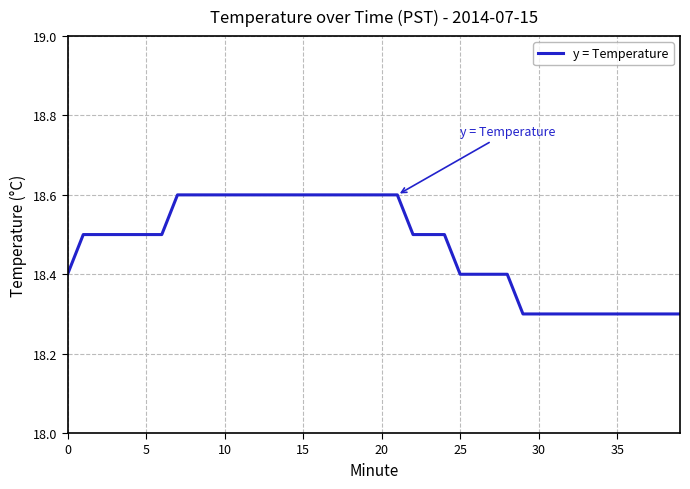

What is the greatest value displayed?

18.6